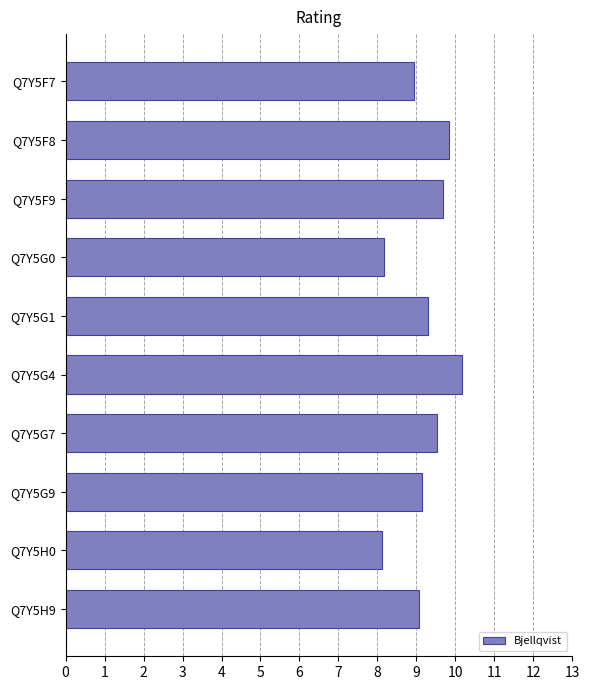

What is the ratio of the value at Q7Y5F9 to the value at Q7Y5F8?

1.0